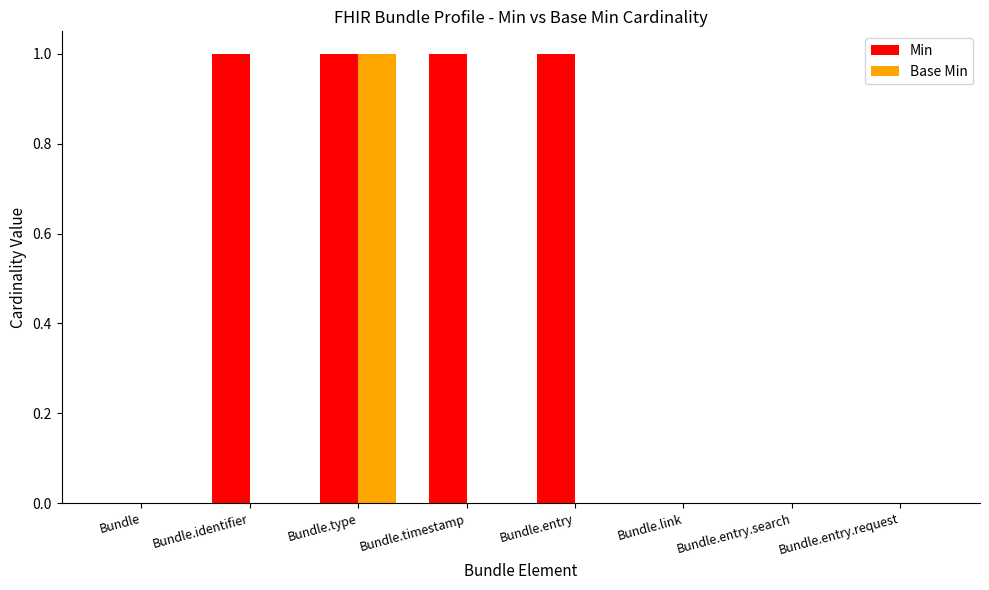

What is the maximum value shown in the chart?

1